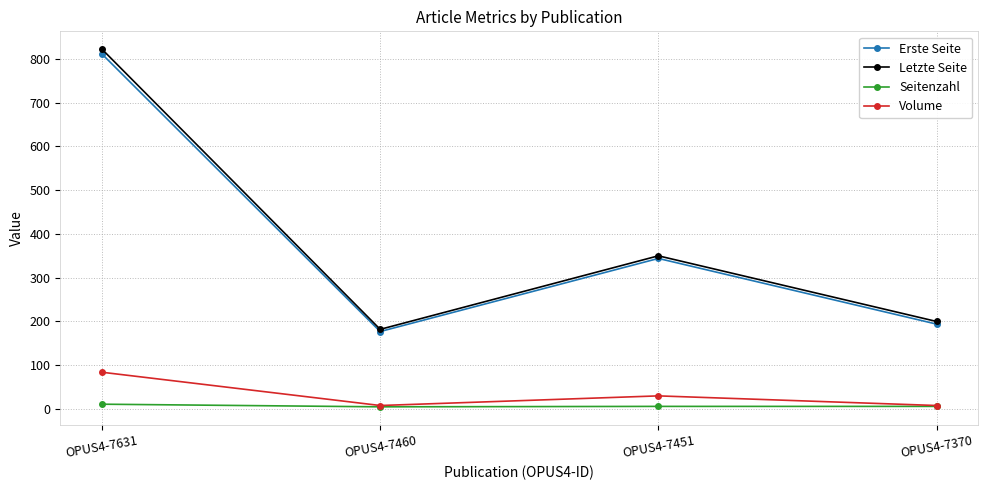

What is the maximum value shown in the chart?

822